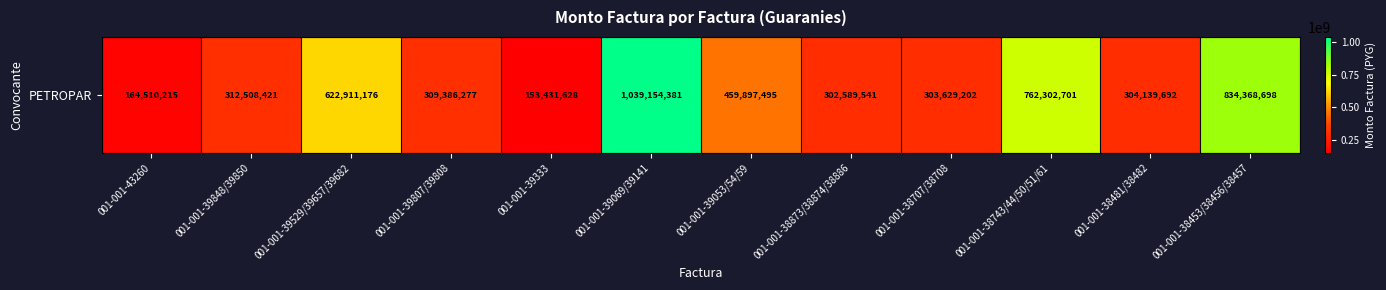

What is the sum of the values at 001-001-39053/54/59 and 001-001-38873/38874/38886?

762487036